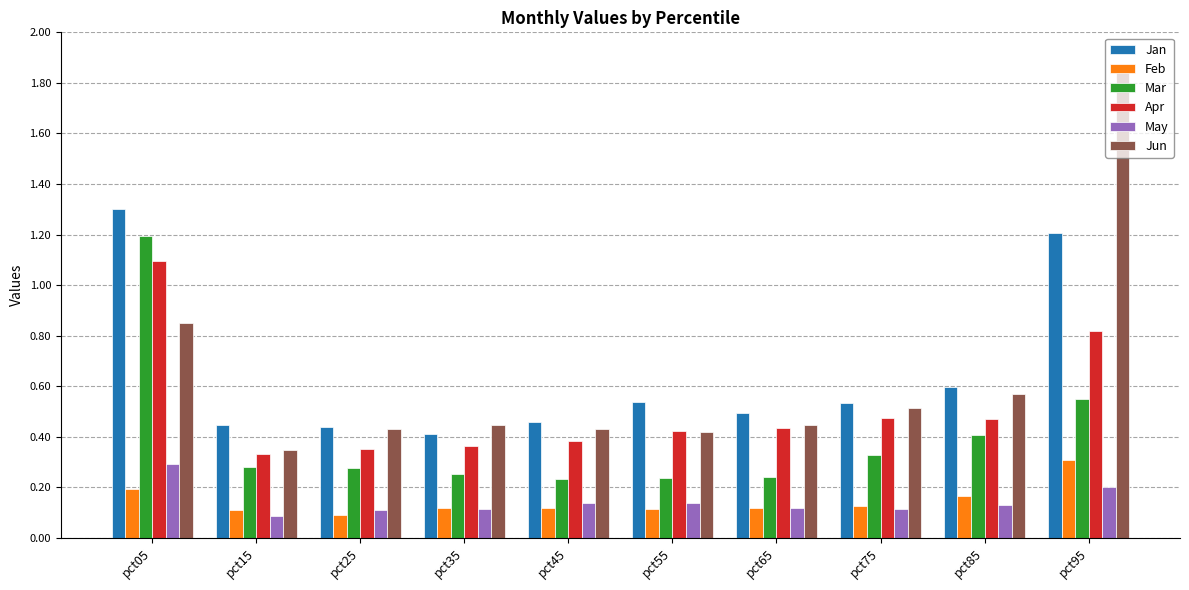

Is it true that Jan equals 0.5 at pct45?

True